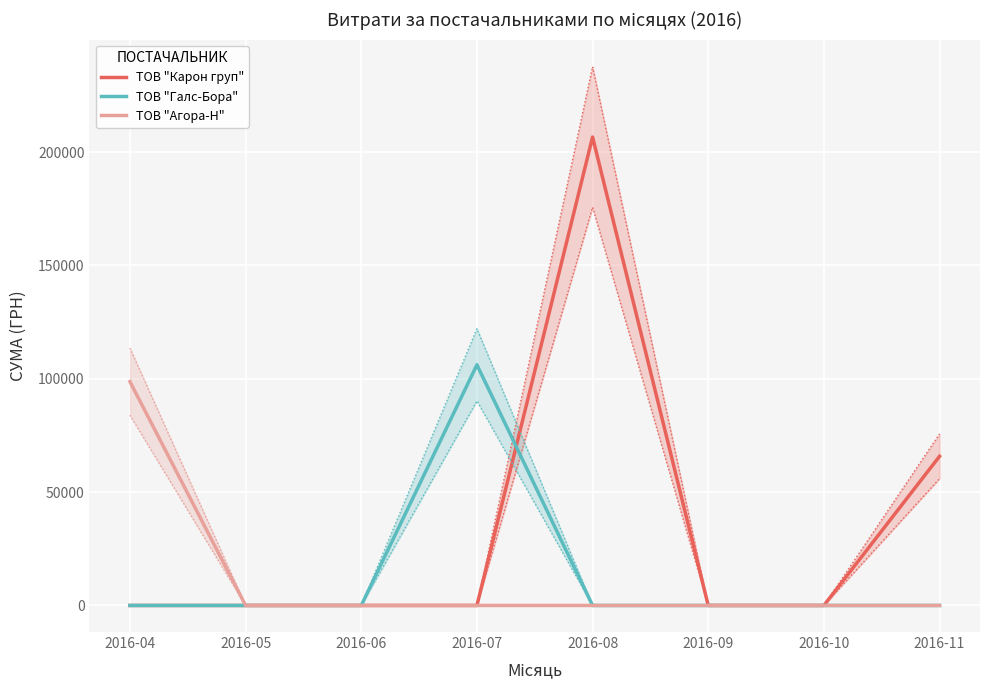

True or false: ТОВ "Агора-Н" has more than 2 interior local peaks.

False